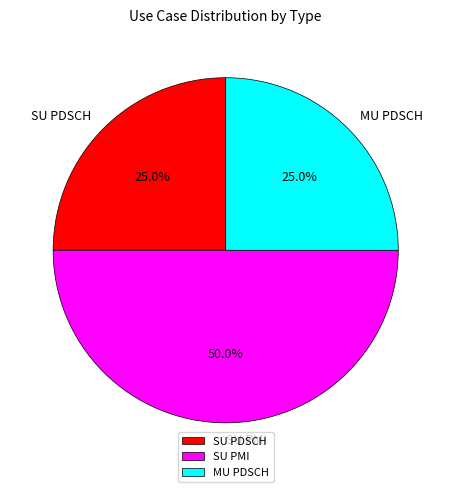

Do SU PMI and SU PDSCH together represent more than half of the pie?

Yes